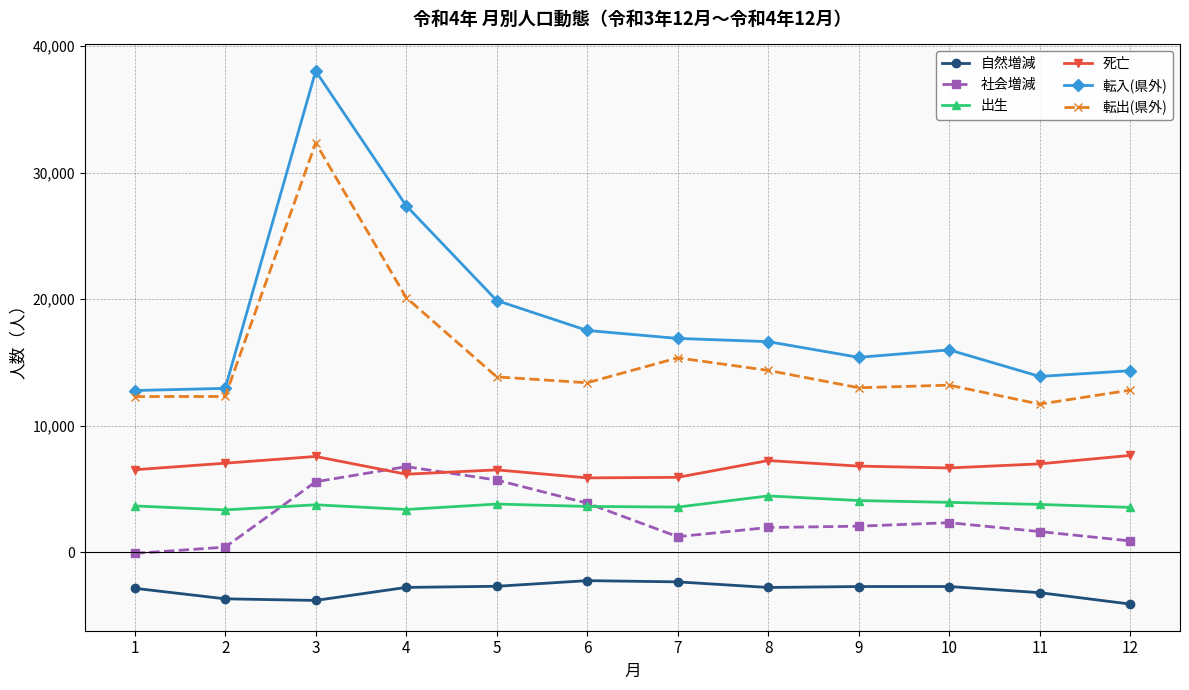

Read the 自然増減 value at 12.

-4108